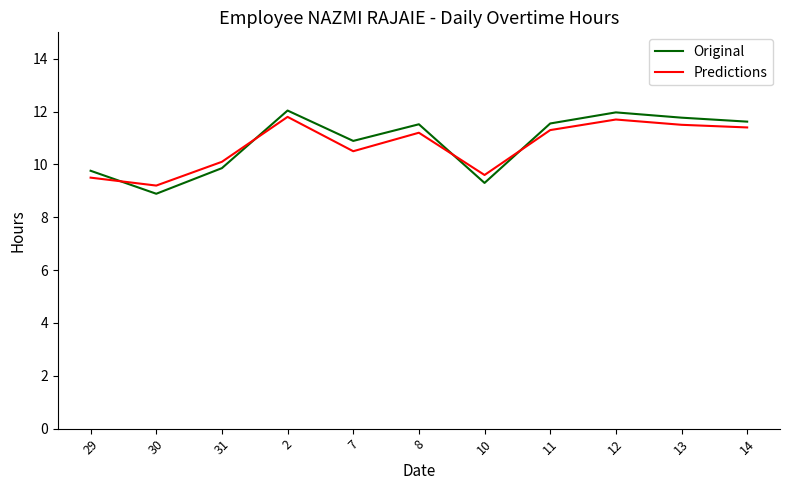

At which category does the chart reach its minimum across all series?

30